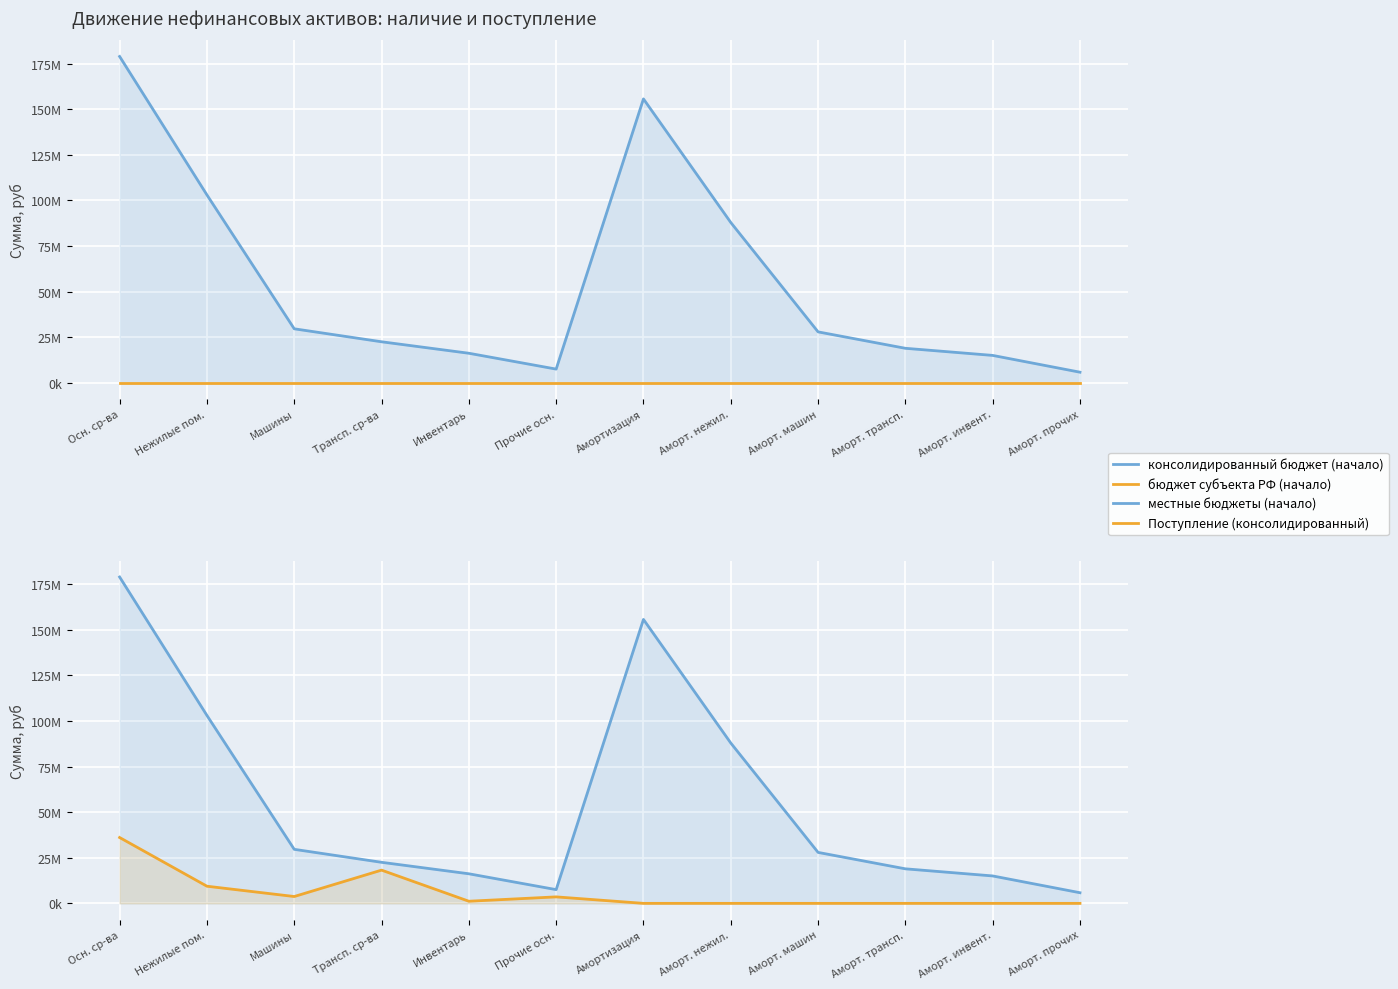

Reading right to left, list all the values displayed in this chart.

консолидированный бюджет (начало): 5833309.0	15041155.3	18943625.3	27949668.0	87949546.2	155717303.9	7534730.9	16224410.7	22517919.3	29635935.6	103067798.0	178980794.4
бюджет субъекта РФ (начало): 0.0	0.0	0.0	0.0	0.0	0.0	0.0	0.0	0.0	0.0	0.0	0.0
местные бюджеты (начало): 5833309.0	15041155.3	18943625.3	27949668.0	87949546.2	155717303.9	7534730.9	16224410.7	22517919.3	29635935.6	103067798.0	178980794.4
Поступление (консолидированный): 0.0	0.0	0.0	0.0	0.0	0.0	3557051.6	1165075.9	18228577.1	3753423.7	9404129.8	36108258.1